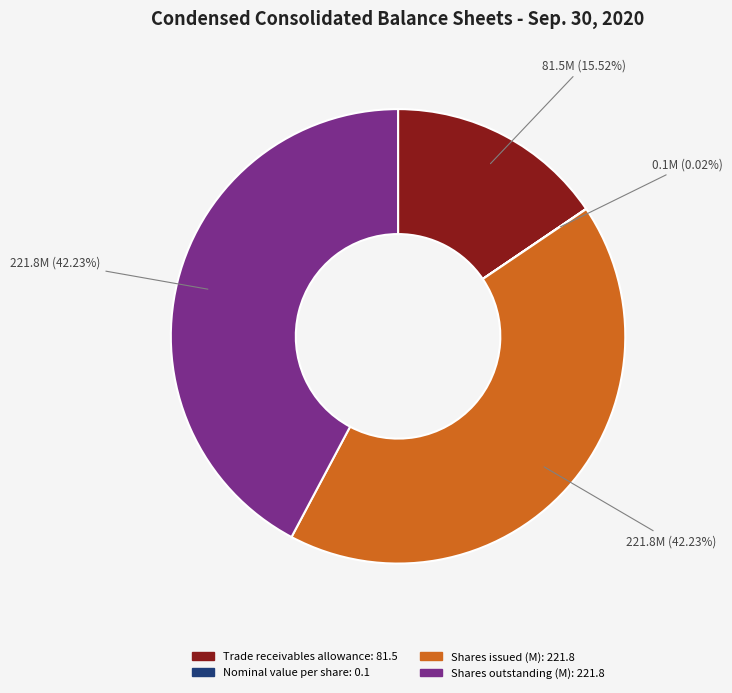

Is there a majority slice in this chart?

No